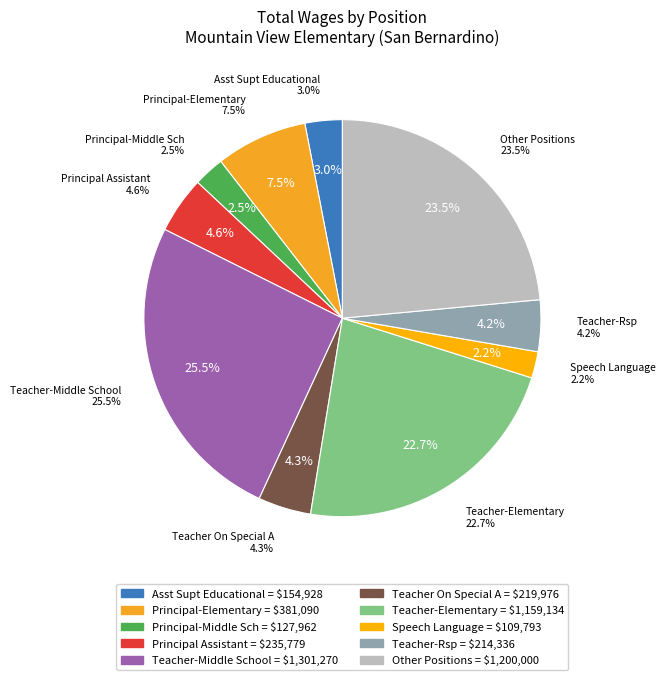

What is the ratio of the value at Principal Assistant to the value at Teacher-Elementary?

0.2